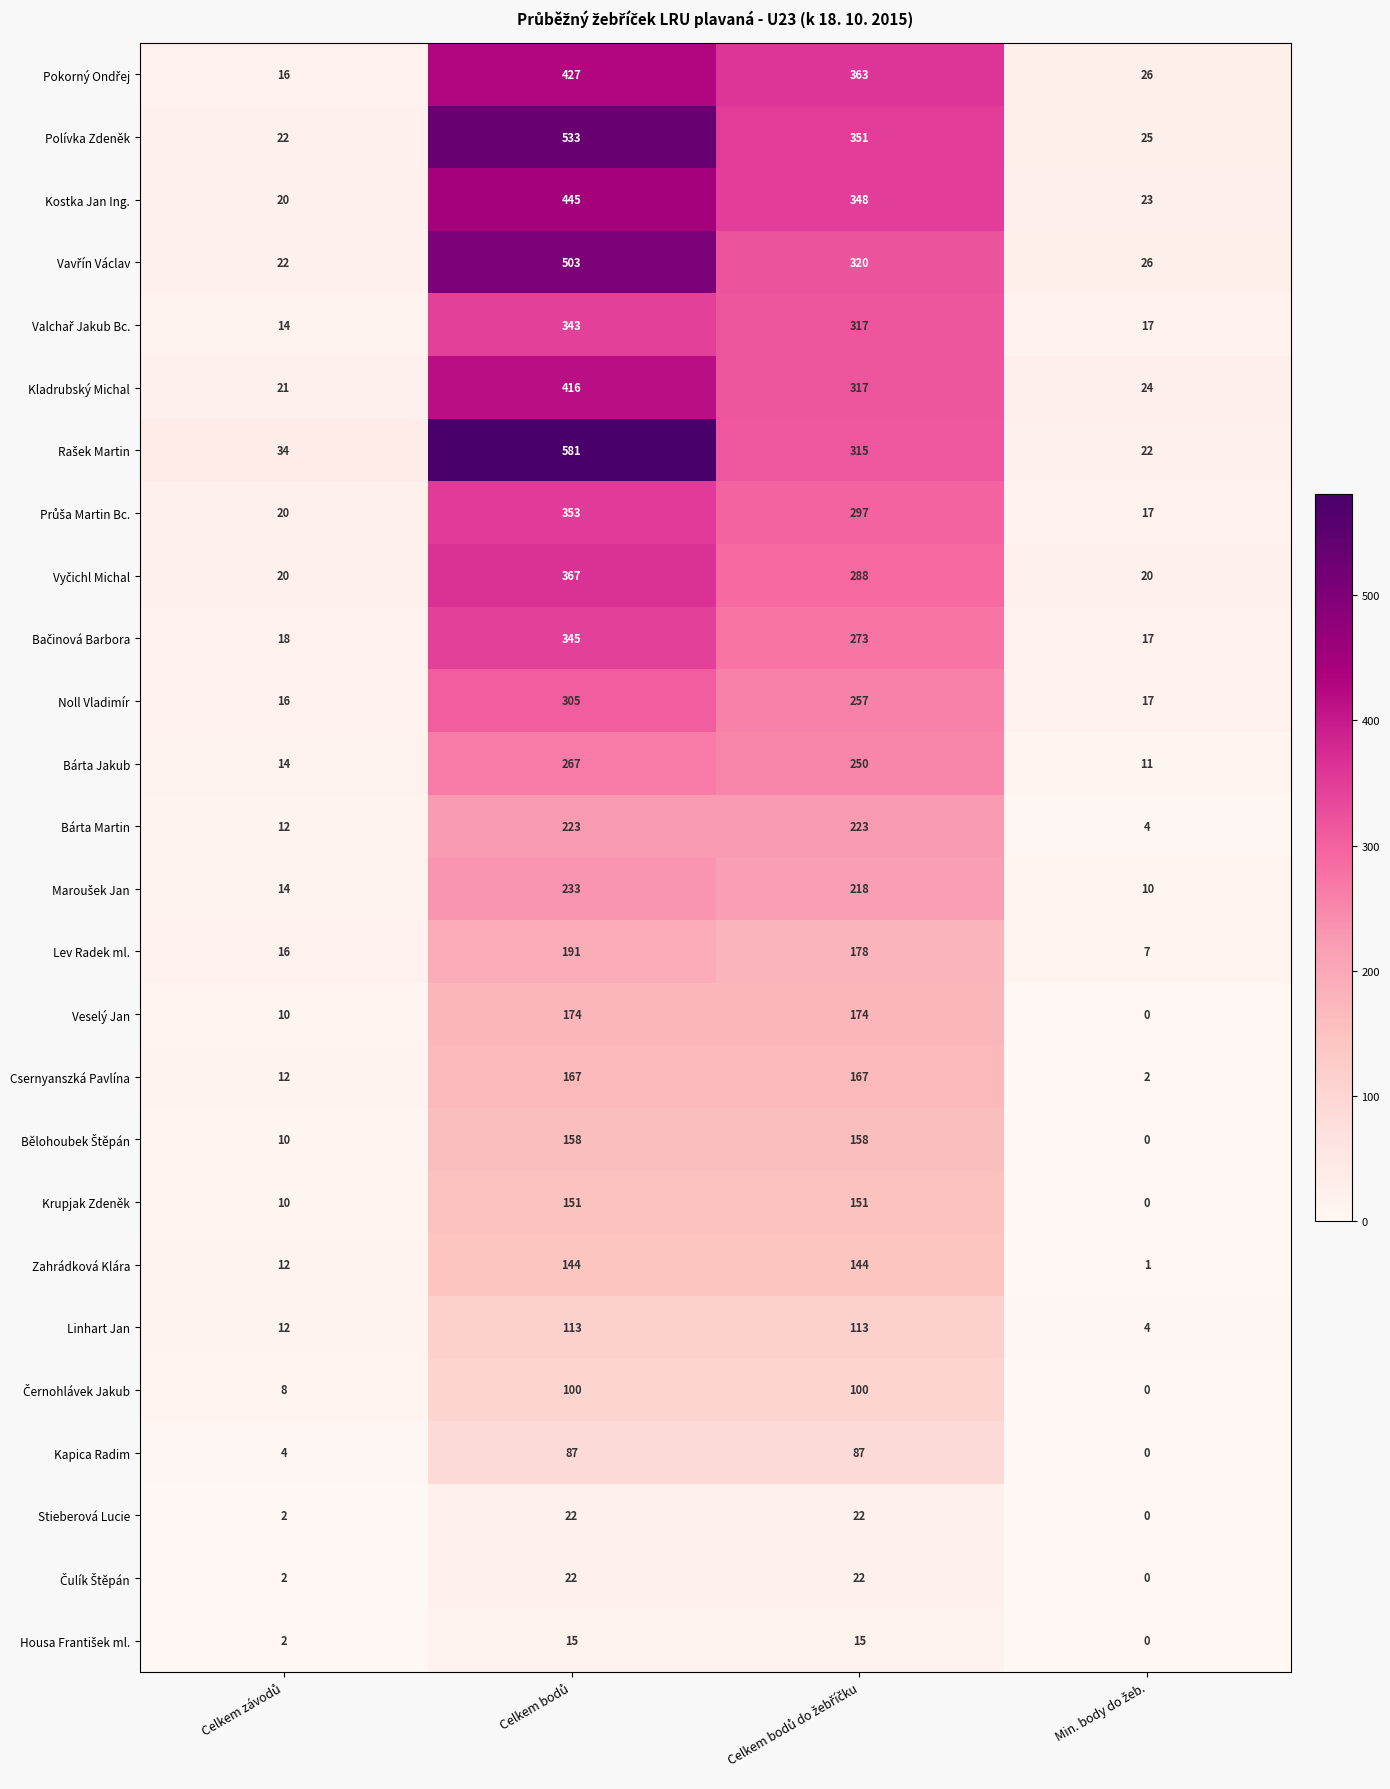

What is the sum of all Bárta Martin values?

462